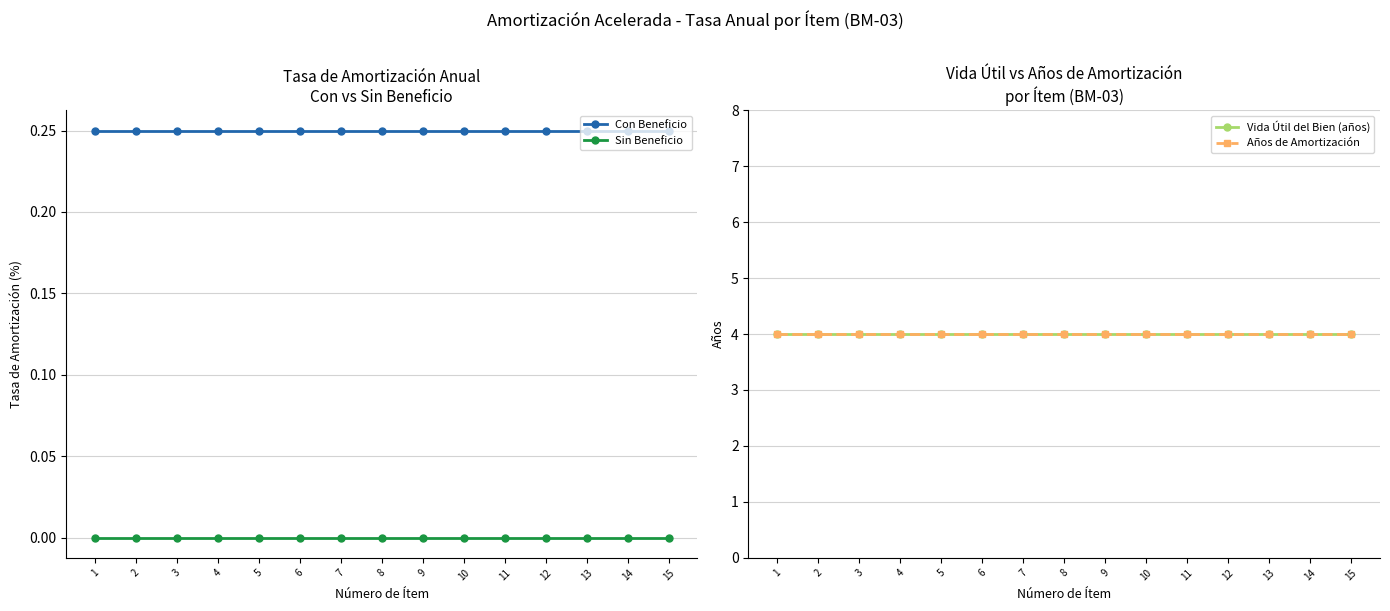

True or false: Con Beneficio and Años de Amortización intersect in this chart.

False